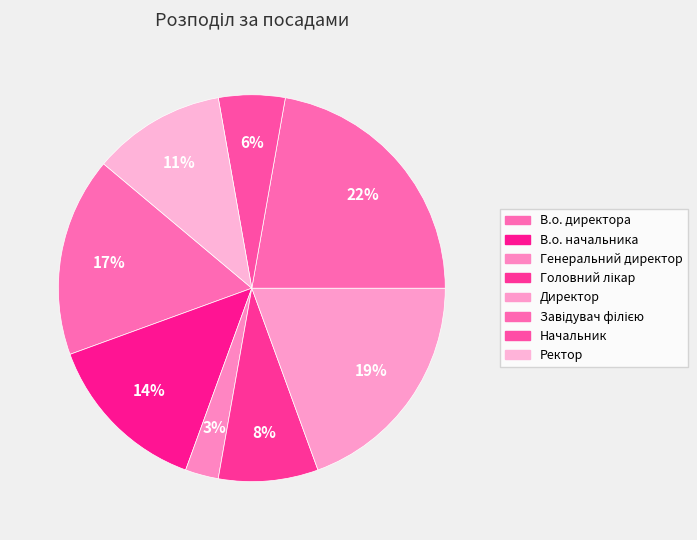

Count the number of slices in the pie.

8